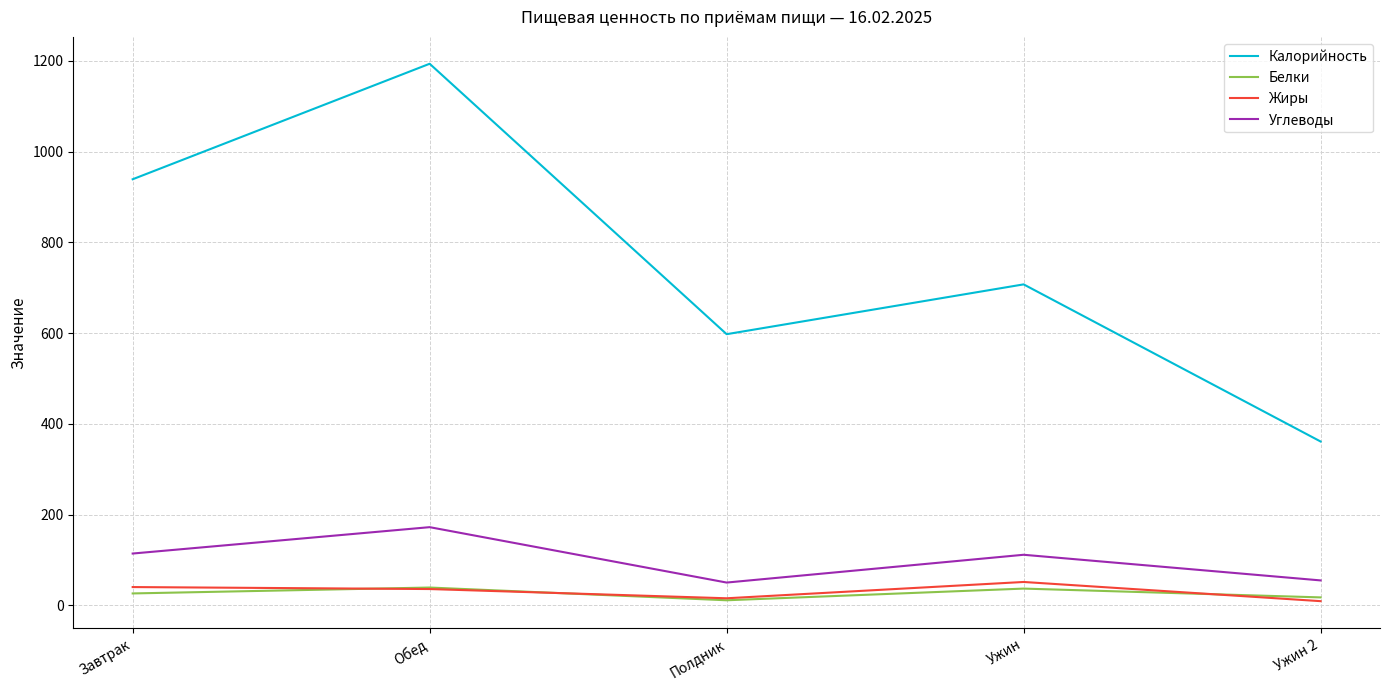

What is the approximate value of Калорийность at Завтрак?

939.0